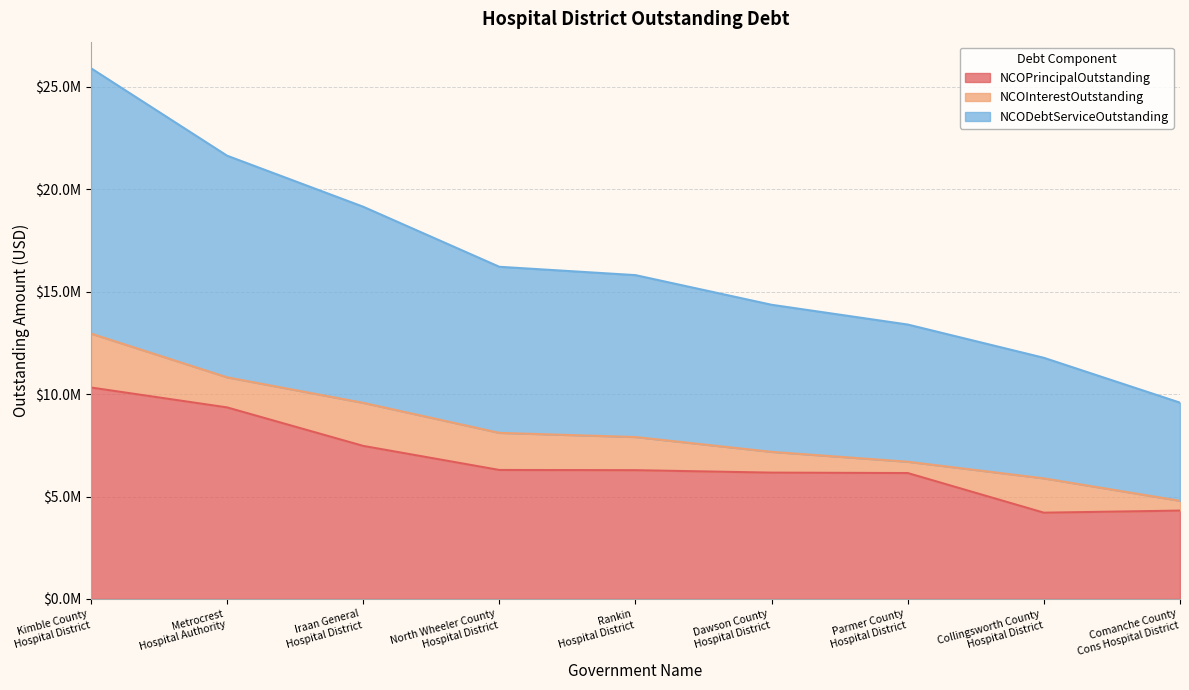

What is the label of the 5th point from the left?

Rankin
Hospital District